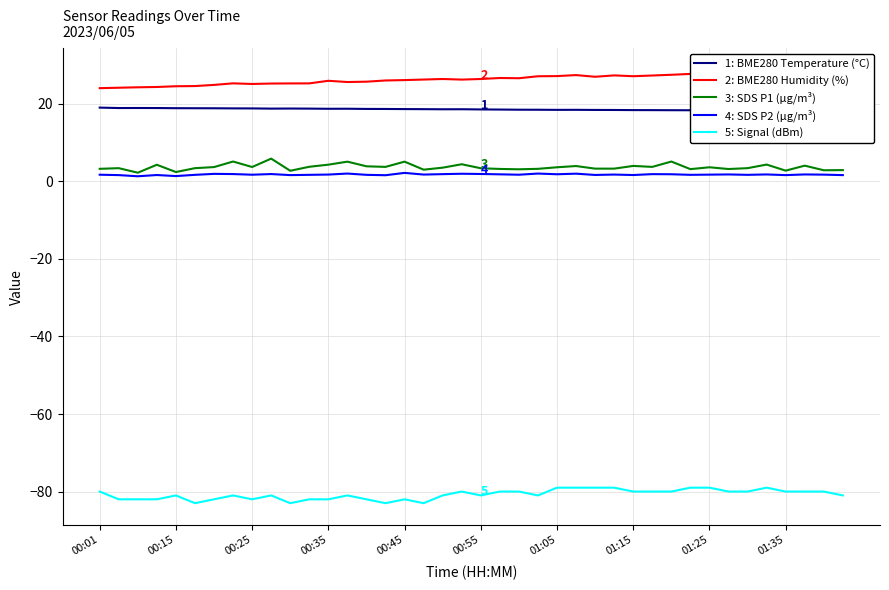

Between 10 and 35, which series saw the biggest shift?

5: Signal (dBm)